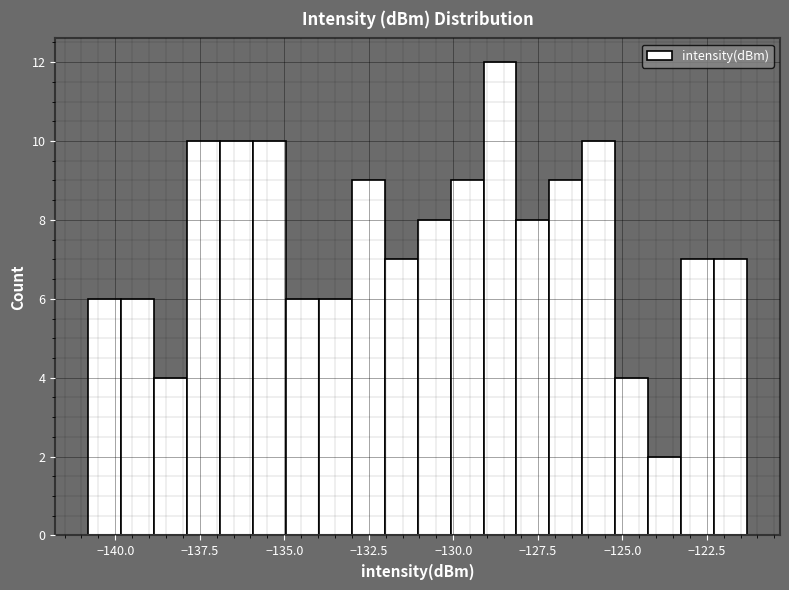

Read against the x-axis, roughly where is the centre of the tallest bar?

-128.5